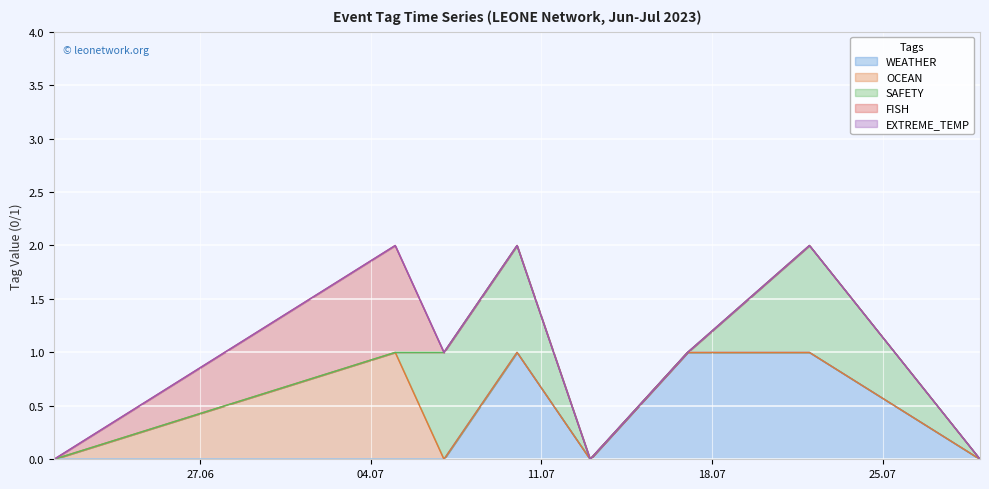

What is the sum of the FISH values at 2023-07-05 and 2023-07-10?

1